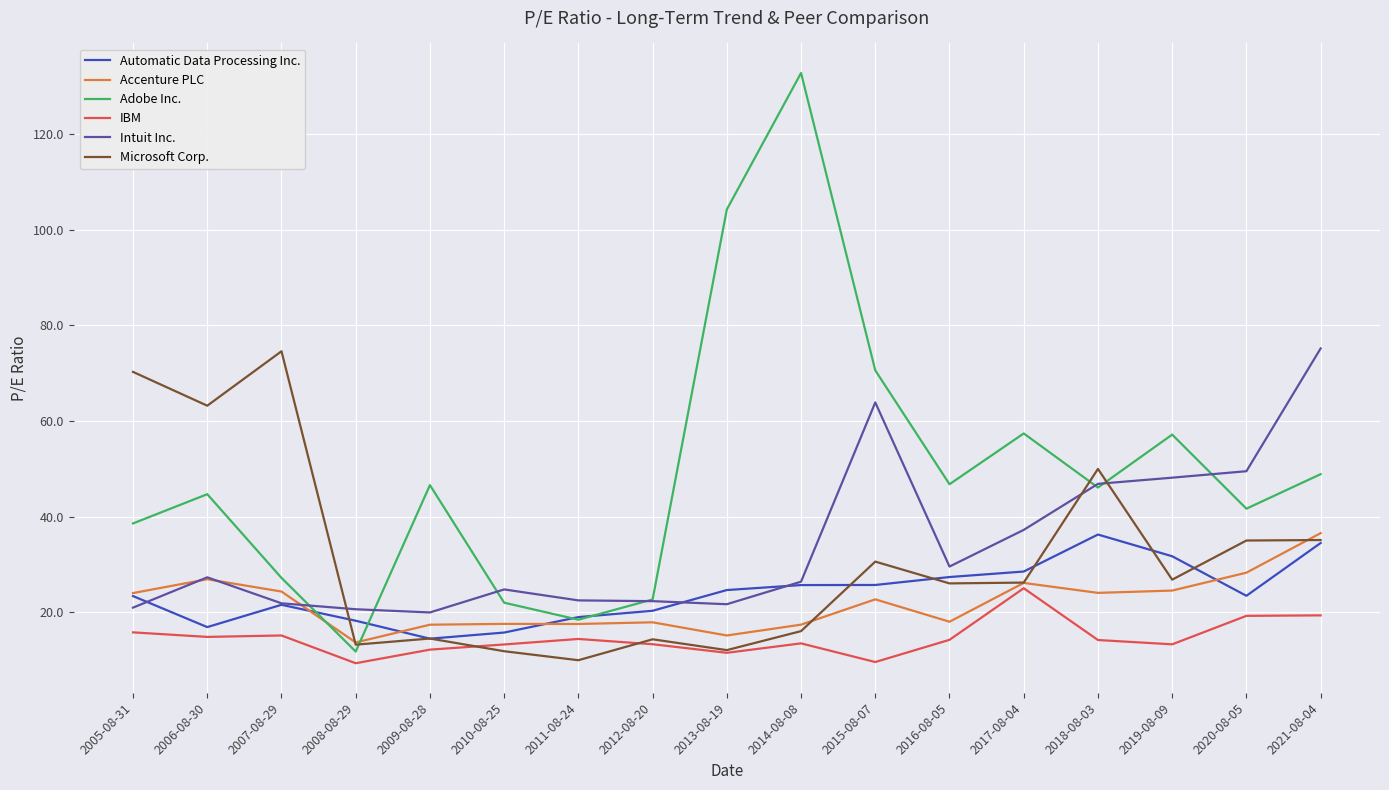

At which category is the sum across all series the highest?

2021-08-04